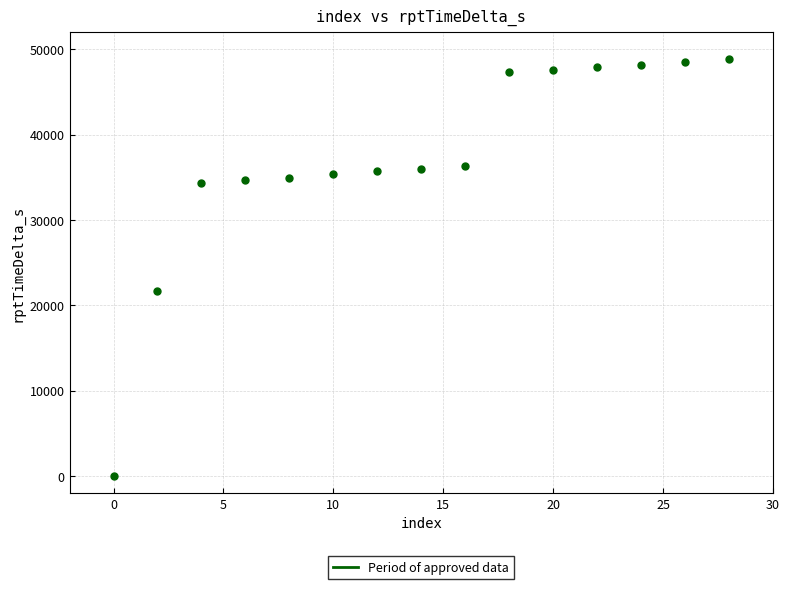

What is the range of Y values (max minus min)?

48860